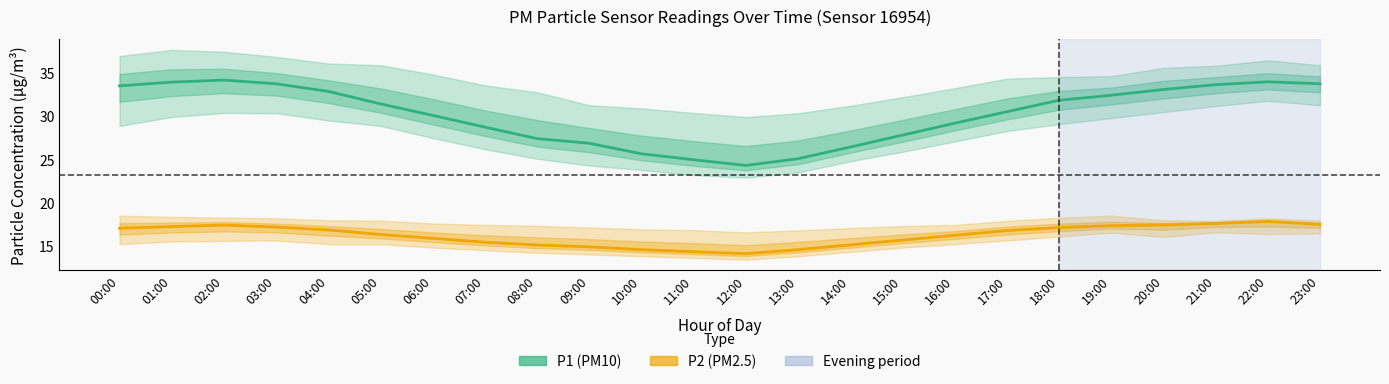

Which series has the widest spread of values?

P1